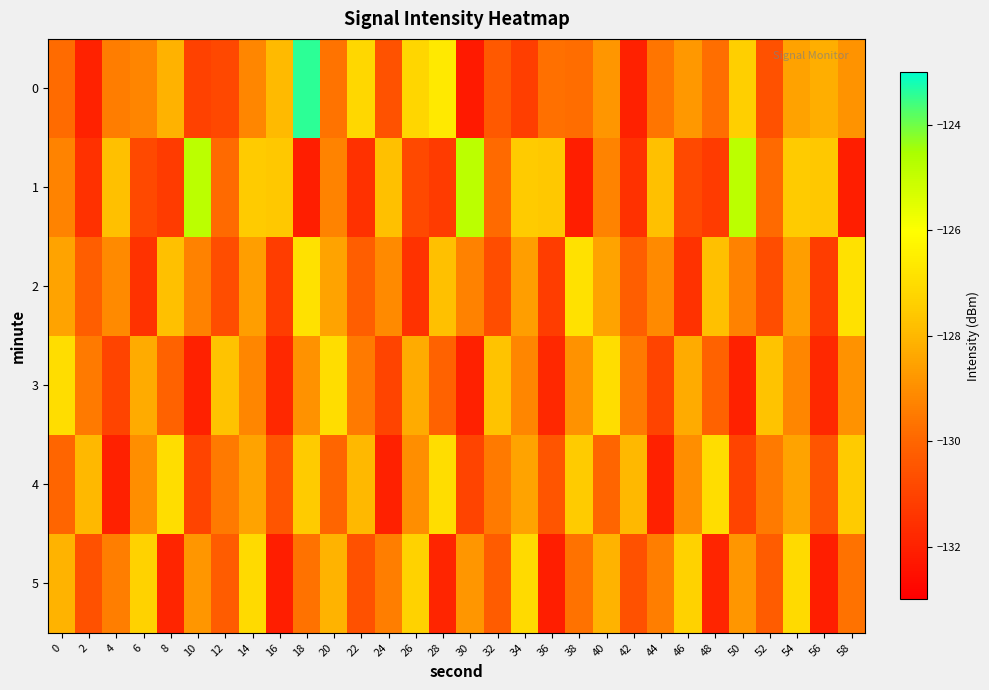

Reading left to right, transcribe all the data shown in this chart.

0: 0=-129.9	2=-132.0	4=-129.4	6=-129.2	8=-128.1	10=-131.1	12=-130.9	14=-129.2	16=-128.0	18=-123.4	20=-129.7	22=-127.2	24=-130.5	26=-127.2	28=-126.7	30=-132.2	32=-130.4	34=-131.2	36=-129.7	38=-129.8	40=-128.8	42=-132.0	44=-129.6	46=-128.8	48=-129.8	50=-127.4	52=-130.6	54=-128.5	56=-128.2	58=-128.9
1: 0=-129.3	2=-131.5	4=-127.8	6=-130.8	8=-131.2	10=-124.8	12=-129.9	14=-127.5	16=-127.6	18=-132.1	20=-129.3	22=-131.5	24=-127.8	26=-130.8	28=-131.2	30=-124.8	32=-129.9	34=-127.5	36=-127.6	38=-132.1	40=-129.3	42=-131.5	44=-127.8	46=-130.8	48=-131.2	50=-124.8	52=-129.9	54=-127.5	56=-127.6	58=-132.1
2: 0=-128.5	2=-130.2	4=-129.1	6=-131.5	8=-127.8	10=-129.3	12=-130.7	14=-128.6	16=-131.2	18=-126.9	20=-128.5	22=-130.2	24=-129.1	26=-131.5	28=-127.8	30=-129.3	32=-130.7	34=-128.6	36=-131.2	38=-126.9	40=-128.5	42=-130.2	44=-129.1	46=-131.5	48=-127.8	50=-129.3	52=-130.7	54=-128.6	56=-131.2	58=-126.9
3: 0=-127.0	2=-129.5	4=-131.0	6=-128.3	8=-130.1	10=-132.0	12=-127.7	14=-129.2	16=-131.8	18=-128.9	20=-127.0	22=-129.5	24=-131.0	26=-128.3	28=-130.1	30=-132.0	32=-127.7	34=-129.2	36=-131.8	38=-128.9	40=-127.0	42=-129.5	44=-131.0	46=-128.3	48=-130.1	50=-132.0	52=-127.7	54=-129.2	56=-131.8	58=-128.9
4: 0=-130.0	2=-128.0	4=-132.0	6=-129.0	8=-127.0	10=-131.0	12=-129.5	14=-128.5	16=-130.5	18=-127.5	20=-130.0	22=-128.0	24=-132.0	26=-129.0	28=-127.0	30=-131.0	32=-129.5	34=-128.5	36=-130.5	38=-127.5	40=-130.0	42=-128.0	44=-132.0	46=-129.0	48=-127.0	50=-131.0	52=-129.5	54=-128.5	56=-130.5	58=-127.5
5: 0=-128.1	2=-130.6	4=-129.4	6=-127.3	8=-131.9	10=-128.8	12=-130.3	14=-127.1	16=-132.1	18=-129.7	20=-128.1	22=-130.6	24=-129.4	26=-127.3	28=-131.9	30=-128.8	32=-130.3	34=-127.1	36=-132.1	38=-129.7	40=-128.1	42=-130.6	44=-129.4	46=-127.3	48=-131.9	50=-128.8	52=-130.3	54=-127.1	56=-132.1	58=-129.7